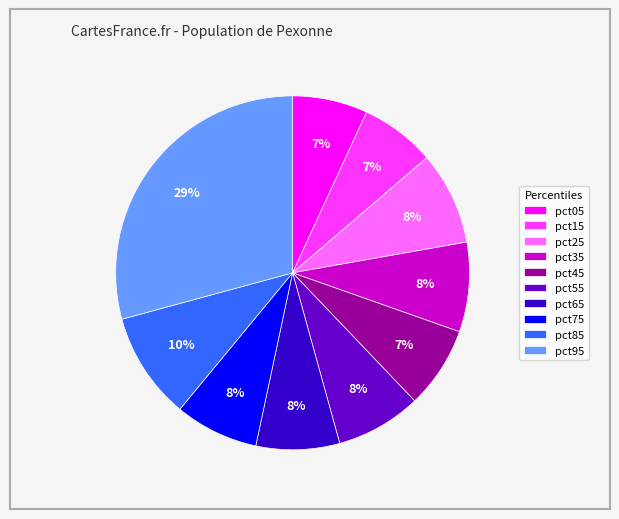

The pct85 slice represents 10% of the pie. True or false?

True